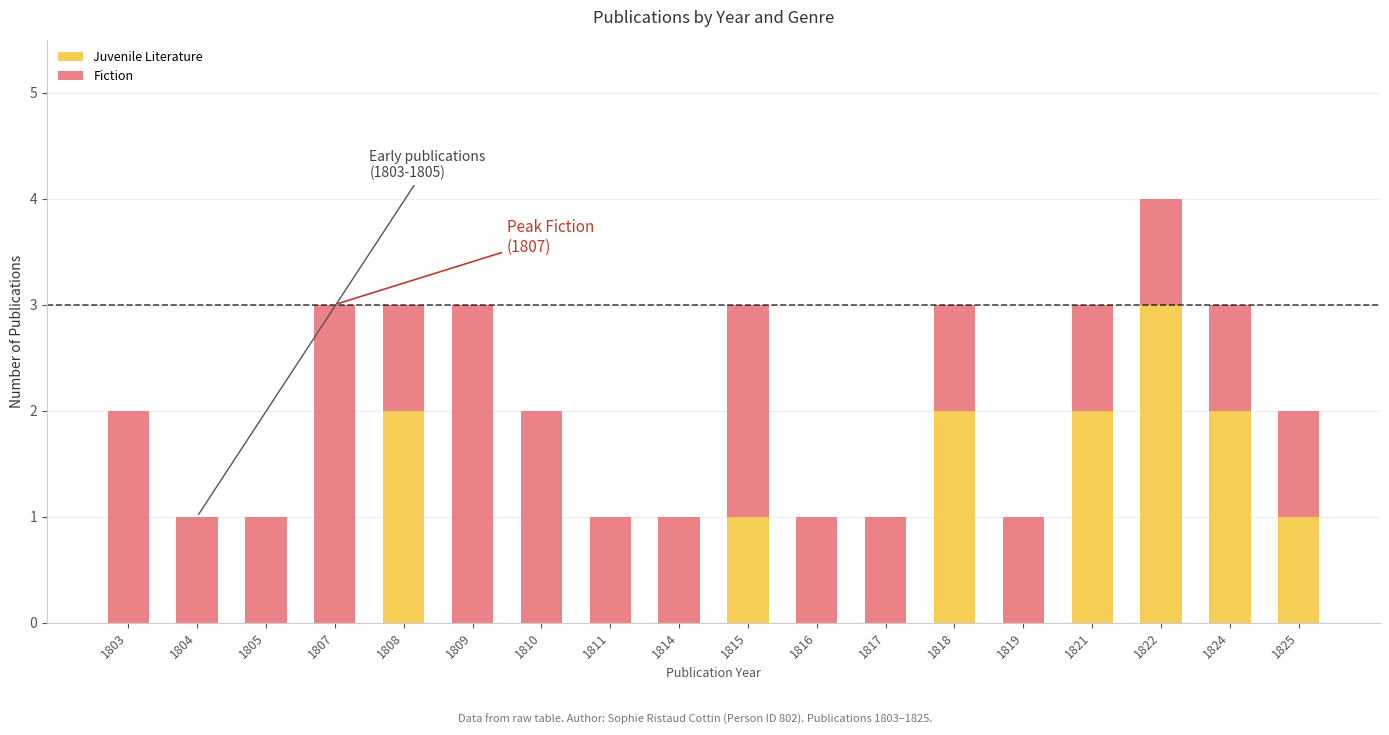

How many series are shown in this chart?

2